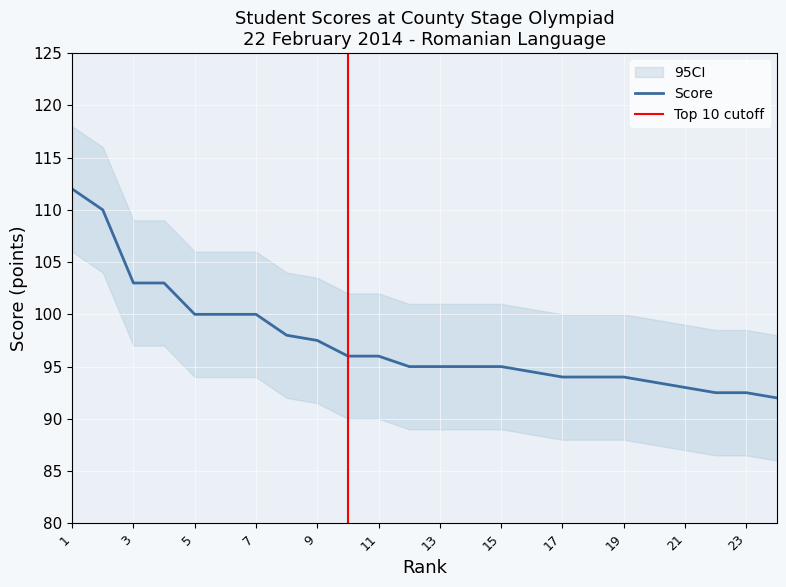

List the labels in order of value, smallest first.

24, 22, 23, 21, 20, 17, 18, 19, 16, 12, 13, 14, 15, 10, 11, 9, 8, 5, 6, 7, 3, 4, 2, 1